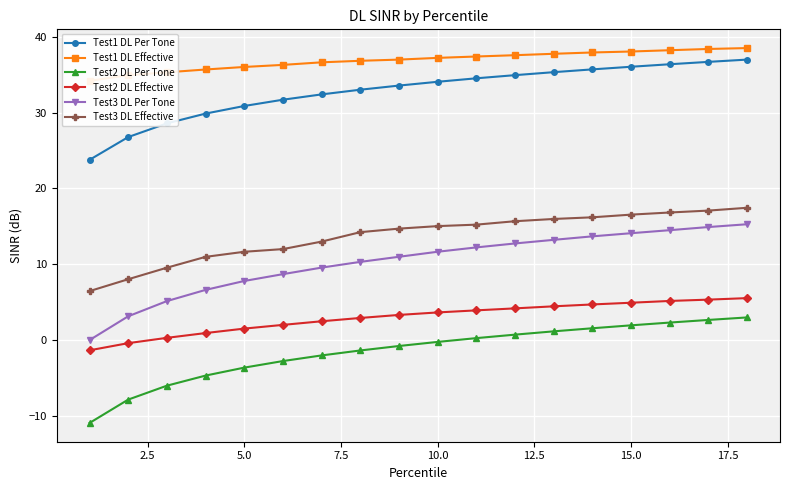

True or false: Test3 DL Effective and Test3 DL Per Tone cross at least once.

False